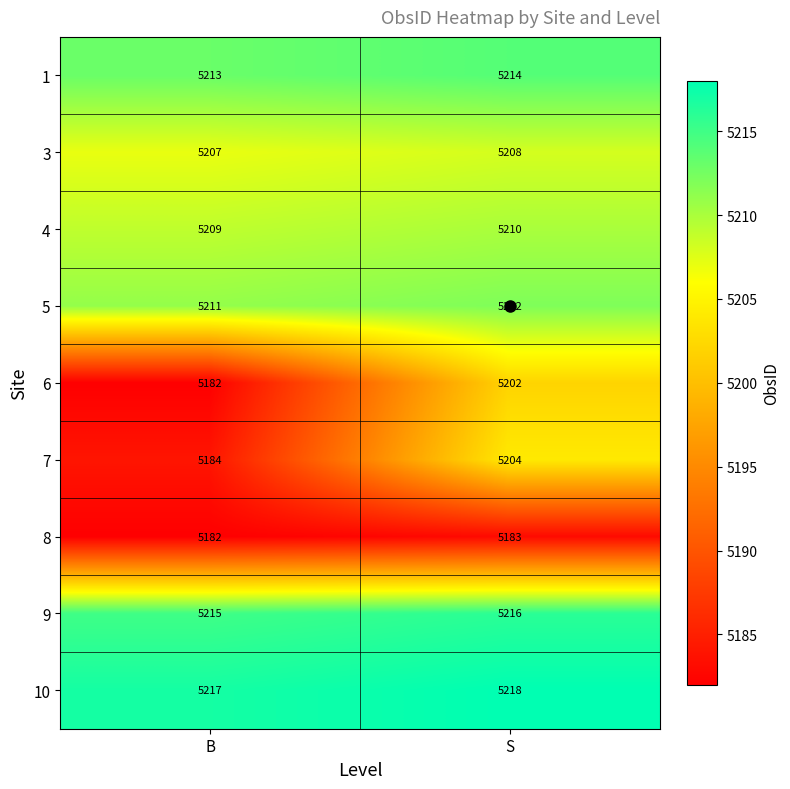

What is the average value of the 4 series?

5210